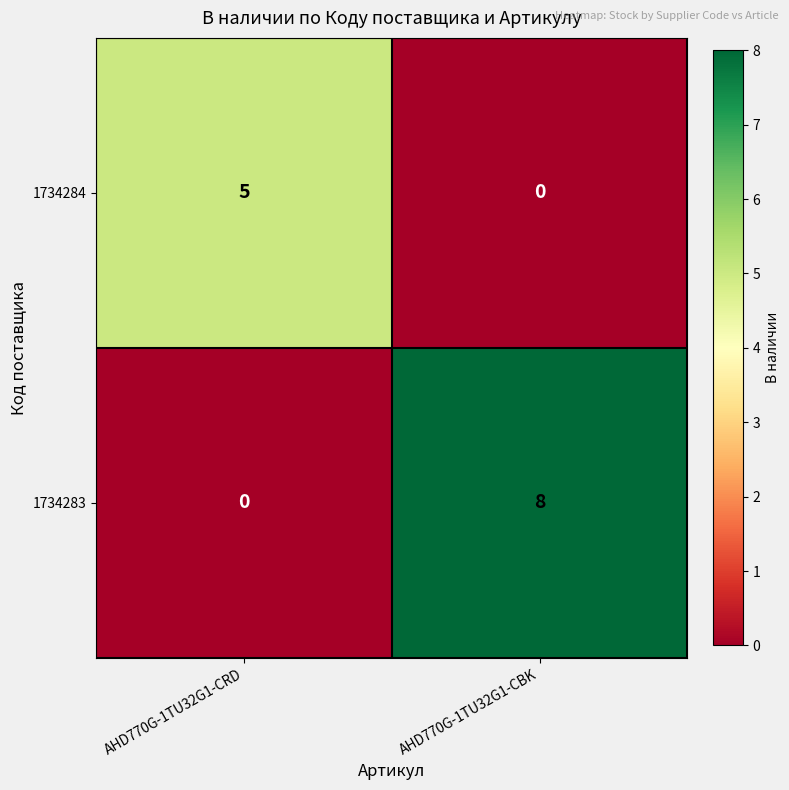

At how many categories does at least one series exceed 4?

2